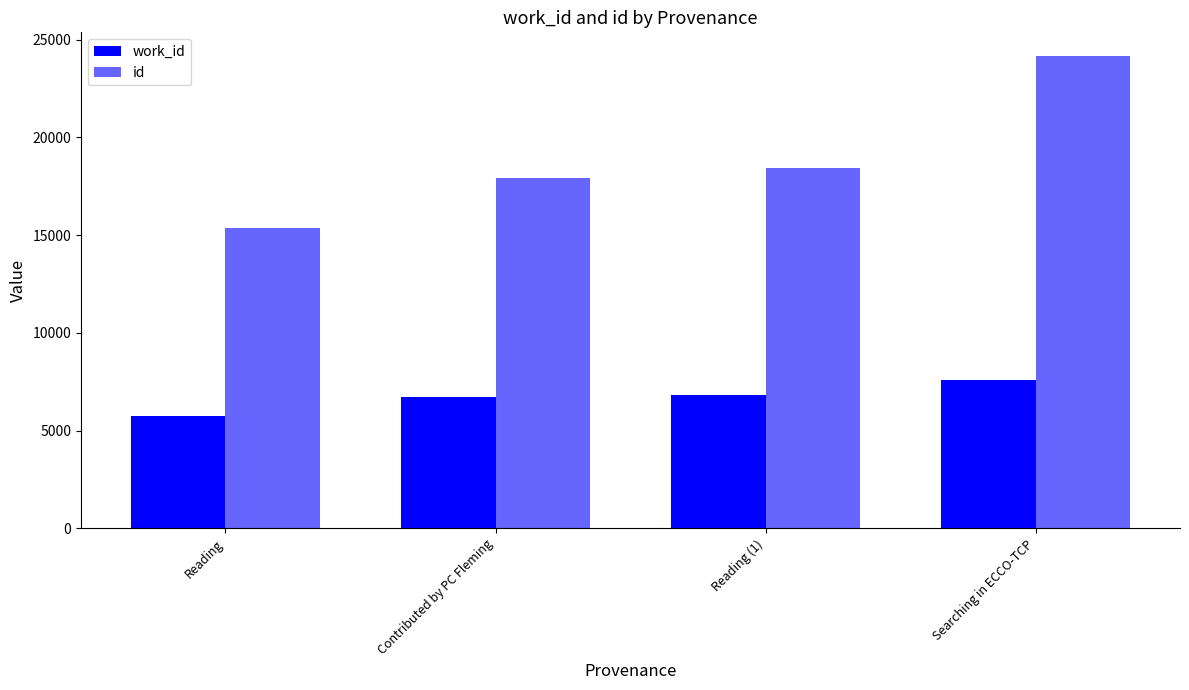

How many groups of bars are there?

4